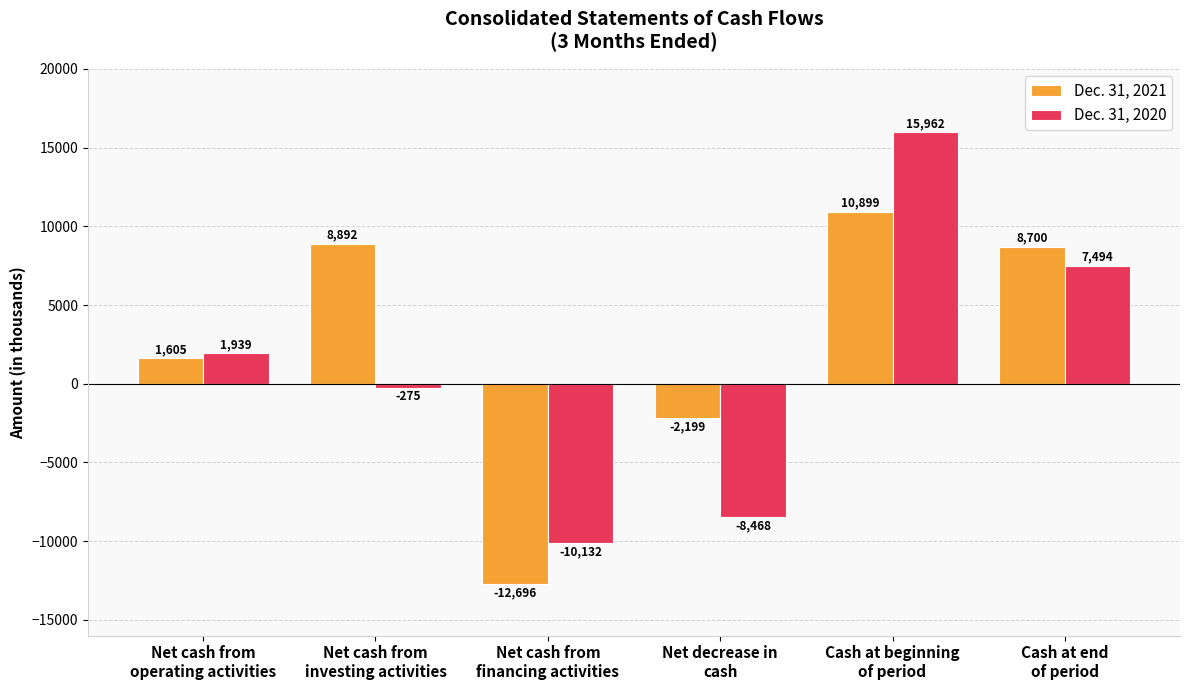

What is the approximate value of Dec. 31, 2021 at Net cash from
financing activities?

-12696